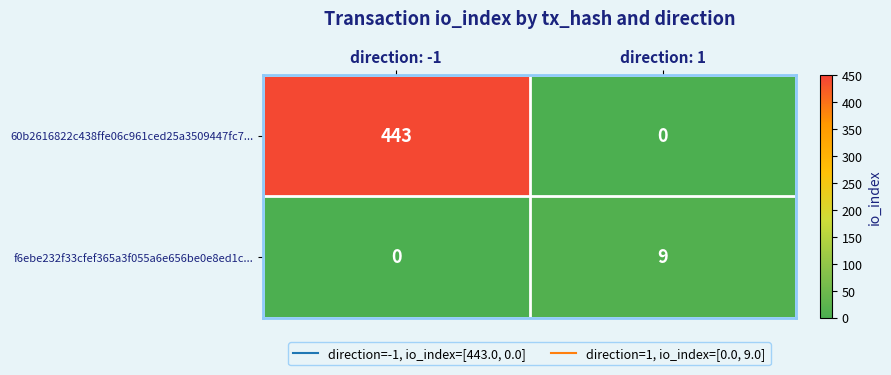

List the labels in order of 60b2616822c438ffe06c961ced25a3509447fc7... value, smallest first.

direction: 1, direction: -1